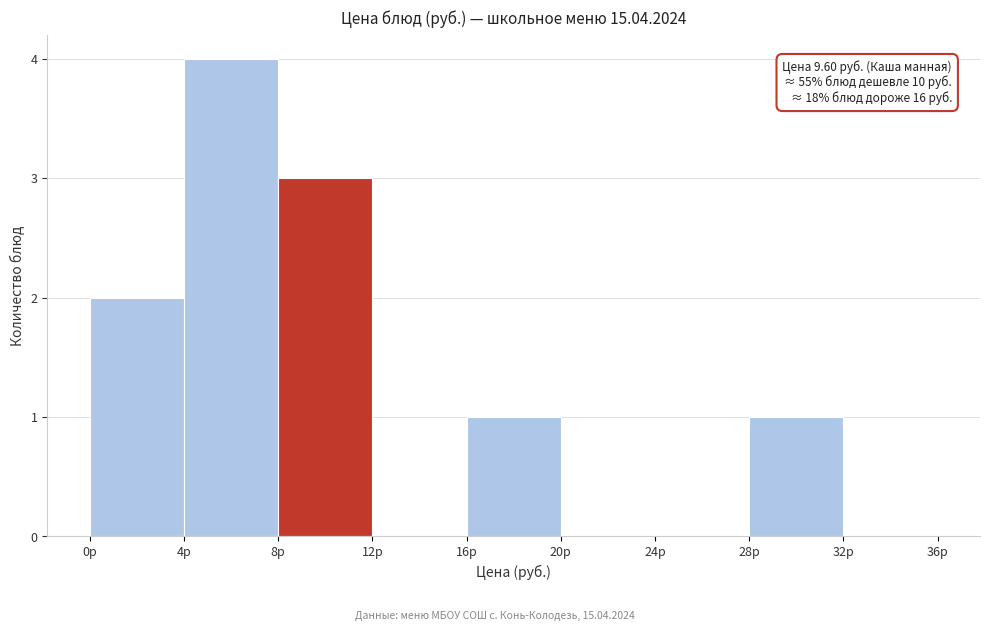

Over which range of the x-axis is the bar tallest?

4 to 8